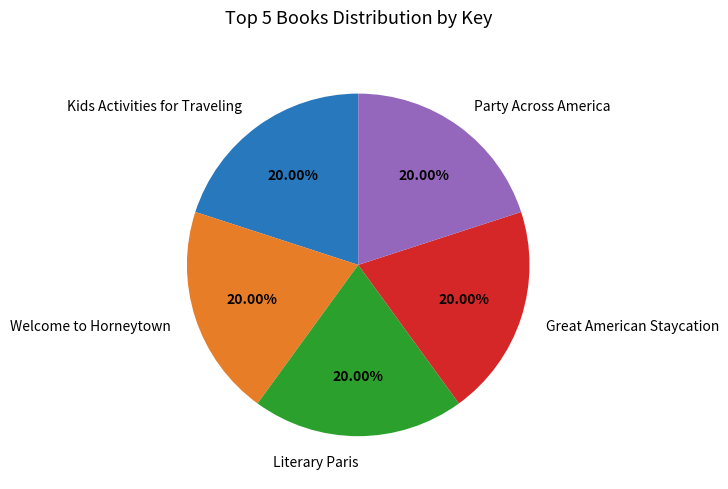

To the nearest percent, what portion does Welcome to Horneytown represent?

20%